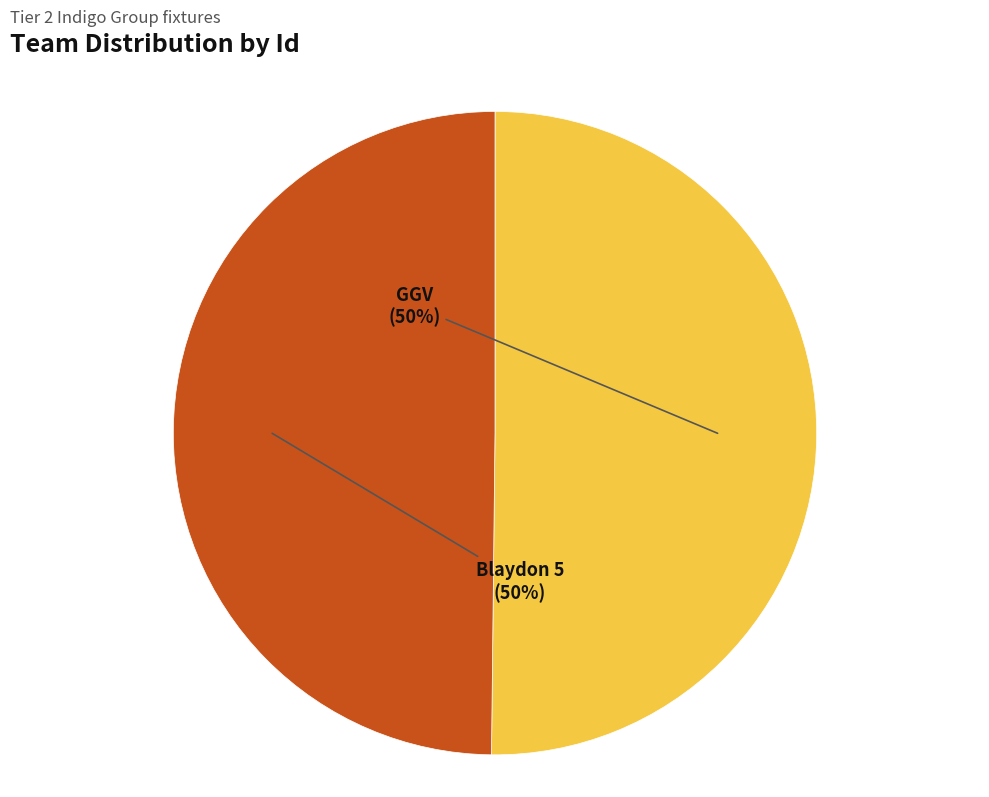

To the nearest percent, what is the average slice percentage?

50%